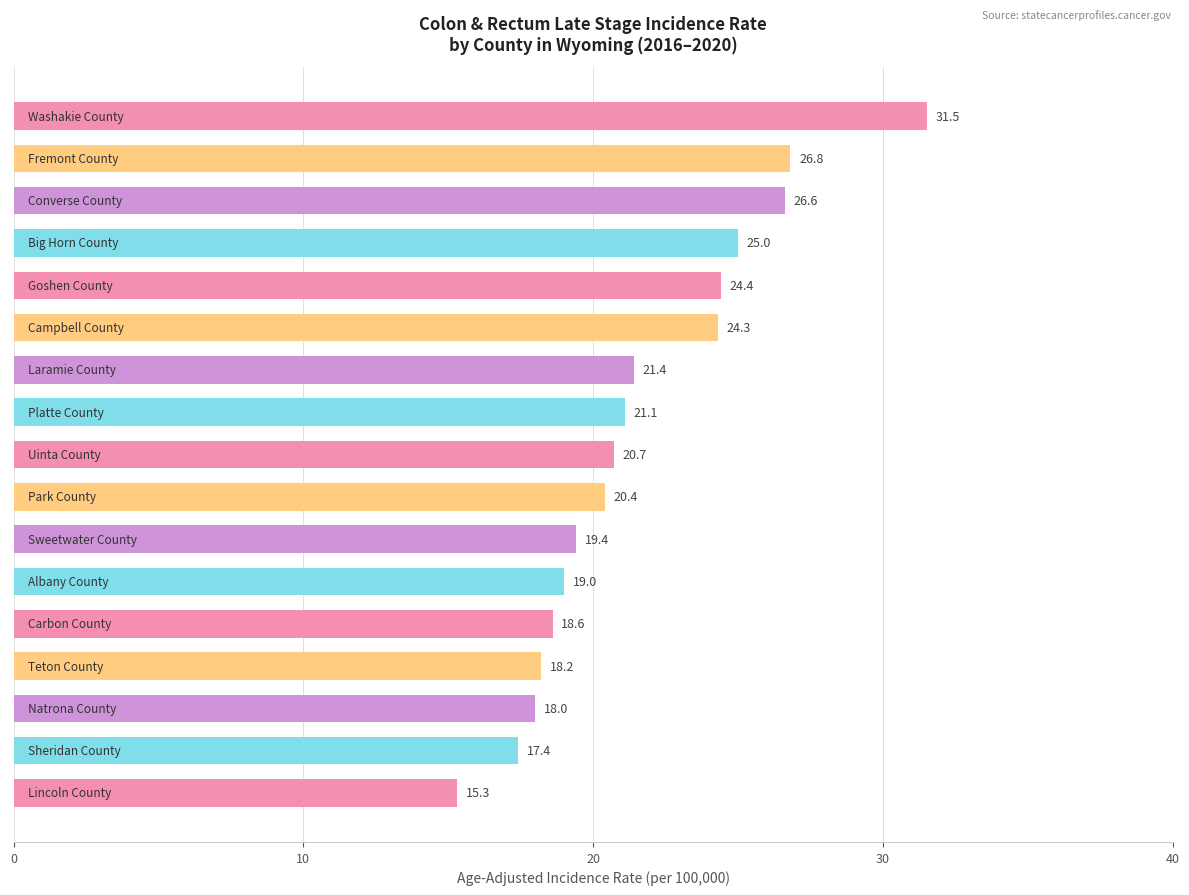

Reading top to bottom, extract all data points from this chart.

31.5	26.8	26.6	25.0	24.4	24.3	21.4	21.1	20.7	20.4	19.4	19.0	18.6	18.2	18.0	17.4	15.3